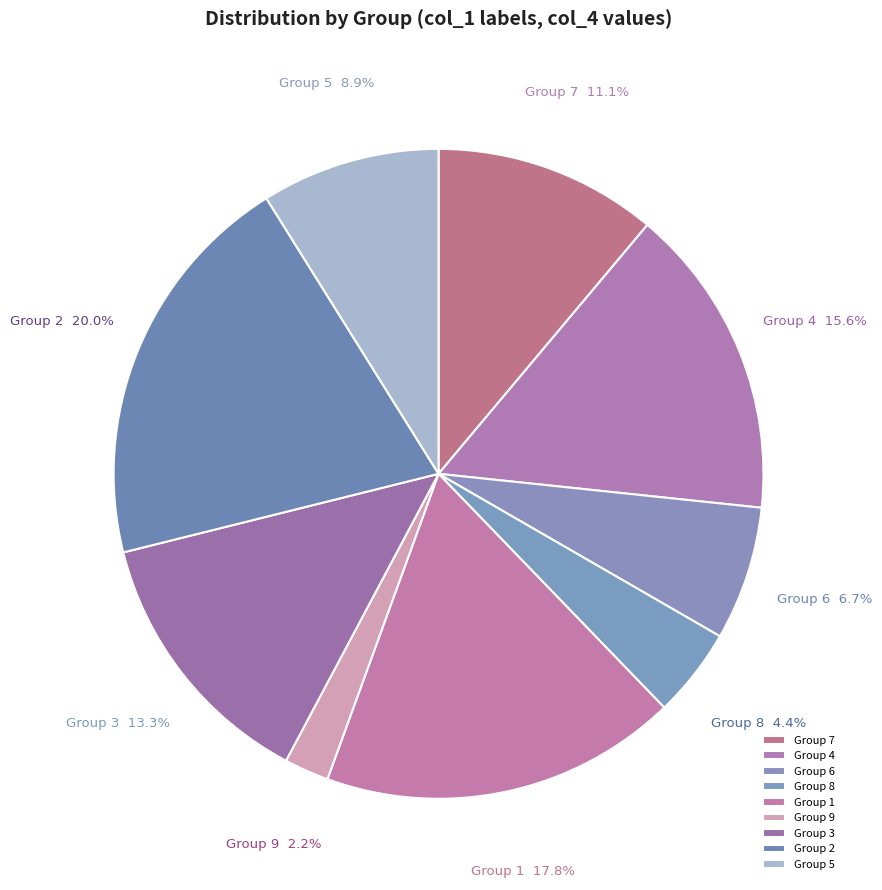

How many segments does this pie chart have?

9